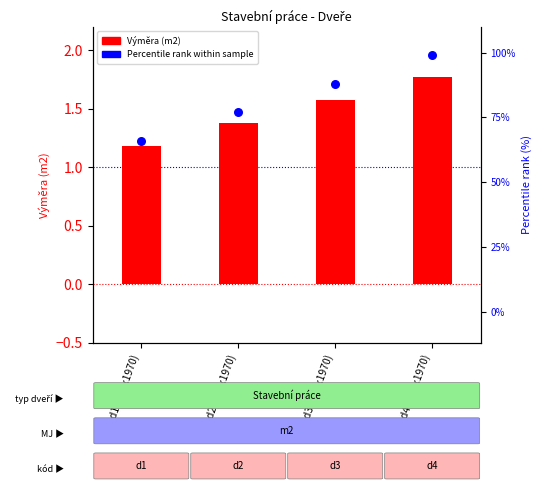

Which series has the largest total across all categories?

Percentile rank